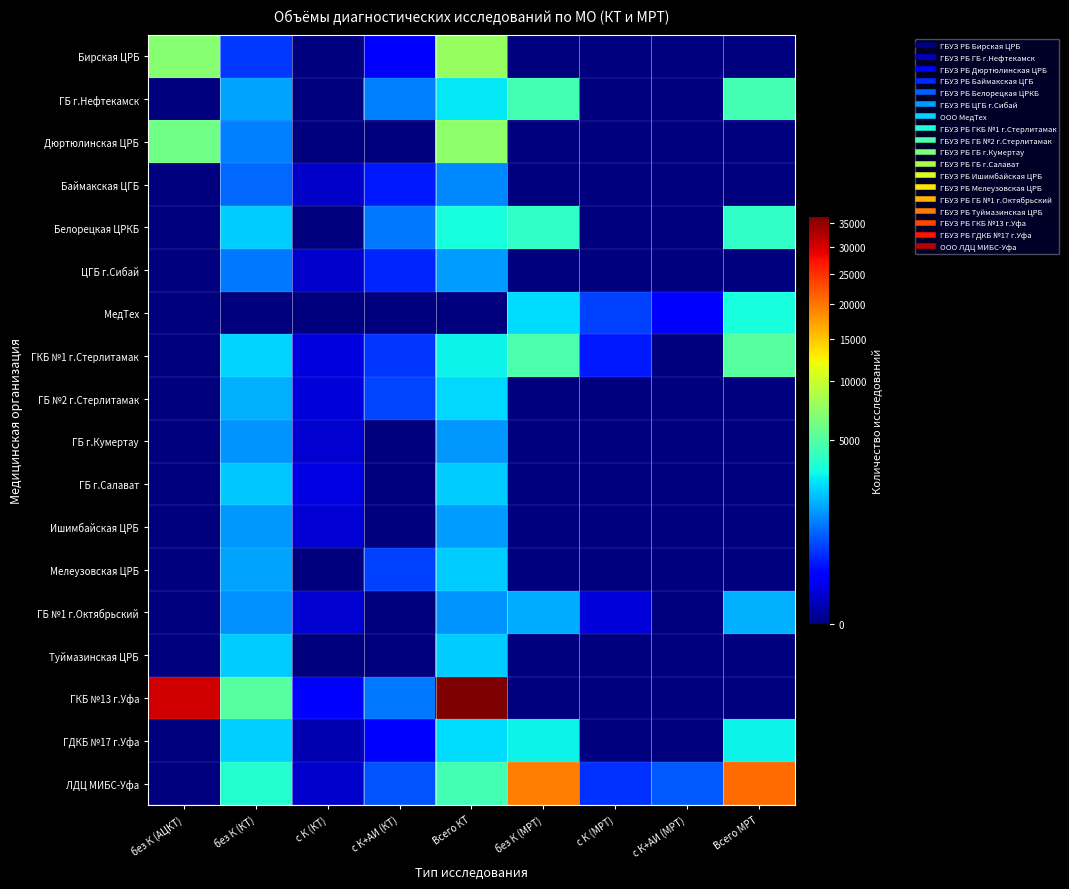

Reading left to right, transcribe all the data shown in this chart.

Бирская ЦРБ: без К (АЦКТ)=6962	без К (КТ)=504	с К (КТ)=0	с К+АИ (КТ)=176	Всего КТ=7642	без К (МРТ)=0	с К (МРТ)=0	с К+АИ (МРТ)=0	Всего МРТ=0
ГБ г.Нефтекамск: без К (АЦКТ)=0	без К (КТ)=1606	с К (КТ)=0	с К+АИ (КТ)=1159	Всего КТ=2765	без К (МРТ)=4500	с К (МРТ)=0	с К+АИ (МРТ)=0	Всего МРТ=4500
Дюртюлинская ЦРБ: без К (АЦКТ)=6002	без К (КТ)=1158	с К (КТ)=0	с К+АИ (КТ)=0	Всего КТ=7160	без К (МРТ)=0	с К (МРТ)=0	с К+АИ (МРТ)=0	Всего МРТ=0
Баймакская ЦГБ: без К (АЦКТ)=0	без К (КТ)=903	с К (КТ)=37	с К+АИ (КТ)=328	Всего КТ=1268	без К (МРТ)=0	с К (МРТ)=0	с К+АИ (МРТ)=0	Всего МРТ=0
Белорецкая ЦРКБ: без К (АЦКТ)=0	без К (КТ)=2228	с К (КТ)=0	с К+АИ (КТ)=1088	Всего КТ=3316	без К (МРТ)=3865	с К (МРТ)=0	с К+АИ (МРТ)=0	Всего МРТ=3865
ЦГБ г.Сибай: без К (АЦКТ)=0	без К (КТ)=1081	с К (КТ)=44	с К+АИ (КТ)=391	Всего КТ=1516	без К (МРТ)=0	с К (МРТ)=0	с К+АИ (МРТ)=0	Всего МРТ=0
МедТех: без К (АЦКТ)=0	без К (КТ)=0	с К (КТ)=0	с К+АИ (КТ)=0	Всего КТ=0	без К (МРТ)=2527	с К (МРТ)=581	с К+АИ (МРТ)=149	Всего МРТ=3257
ГКБ №1 г.Стерлитамак: без К (АЦКТ)=0	без К (КТ)=2400	с К (КТ)=76	с К+АИ (КТ)=501	Всего КТ=2977	без К (МРТ)=4826	с К (МРТ)=319	с К+АИ (МРТ)=0	Всего МРТ=5145
ГБ №2 г.Стерлитамак: без К (АЦКТ)=0	без К (КТ)=1795	с К (КТ)=67	с К+АИ (КТ)=596	Всего КТ=2458	без К (МРТ)=0	с К (МРТ)=0	с К+АИ (МРТ)=0	Всего МРТ=0
ГБ г.Кумертау: без К (АЦКТ)=0	без К (КТ)=1420	с К (КТ)=54	с К+АИ (КТ)=0	Всего КТ=1474	без К (МРТ)=0	с К (МРТ)=0	с К+АИ (МРТ)=0	Всего МРТ=0
ГБ г.Салават: без К (АЦКТ)=0	без К (КТ)=2140	с К (КТ)=82	с К+АИ (КТ)=0	Всего КТ=2222	без К (МРТ)=0	с К (МРТ)=0	с К+АИ (МРТ)=0	Всего МРТ=0
Ишимбайская ЦРБ: без К (АЦКТ)=0	без К (КТ)=1457	с К (КТ)=56	с К+АИ (КТ)=0	Всего КТ=1513	без К (МРТ)=0	с К (МРТ)=0	с К+АИ (МРТ)=0	Всего МРТ=0
Мелеузовская ЦРБ: без К (АЦКТ)=0	без К (КТ)=1638	с К (КТ)=0	с К+АИ (КТ)=561	Всего КТ=2199	без К (МРТ)=0	с К (МРТ)=0	с К+АИ (МРТ)=0	Всего МРТ=0
ГБ №1 г.Октябрьский: без К (АЦКТ)=0	без К (КТ)=1352	с К (КТ)=53	с К+АИ (КТ)=0	Всего КТ=1405	без К (МРТ)=1723	с К (МРТ)=68	с К+АИ (МРТ)=0	Всего МРТ=1791
Туймазинская ЦРБ: без К (АЦКТ)=0	без К (КТ)=2201	с К (КТ)=0	с К+АИ (КТ)=0	Всего КТ=2201	без К (МРТ)=0	с К (МРТ)=0	с К+АИ (МРТ)=0	Всего МРТ=0
ГКБ №13 г.Уфа: без К (АЦКТ)=30320	без К (КТ)=5139	с К (КТ)=155	с К+АИ (КТ)=1102	Всего КТ=36716	без К (МРТ)=0	с К (МРТ)=0	с К+АИ (МРТ)=0	Всего МРТ=0
ГДКБ №17 г.Уфа: без К (АЦКТ)=0	без К (КТ)=2315	с К (КТ)=16	с К+АИ (КТ)=147	Всего КТ=2478	без К (МРТ)=2923	с К (МРТ)=0	с К+АИ (МРТ)=0	Всего МРТ=2923
ЛДЦ МИБС-Уфа: без К (АЦКТ)=0	без К (КТ)=3674	с К (КТ)=44	с К+АИ (КТ)=732	Всего КТ=4450	без К (МРТ)=19490	с К (МРТ)=459	с К+АИ (МРТ)=760	Всего МРТ=20709